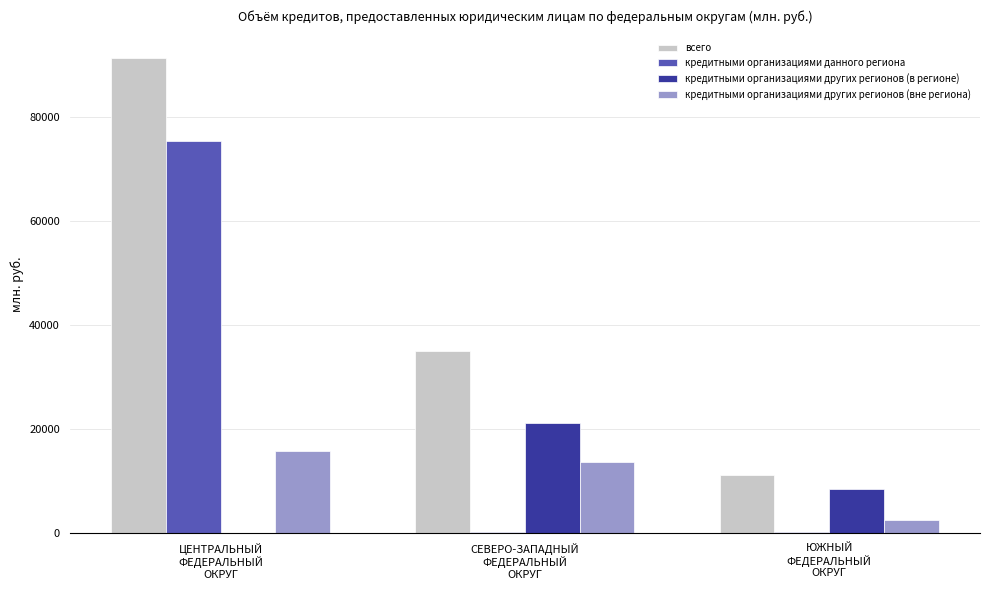

What is the sum of the всего values at ЦЕНТРАЛЬНЫЙ
ФЕДЕРАЛЬНЫЙ
ОКРУГ and ЮЖНЫЙ
ФЕДЕРАЛЬНЫЙ
ОКРУГ?

102490